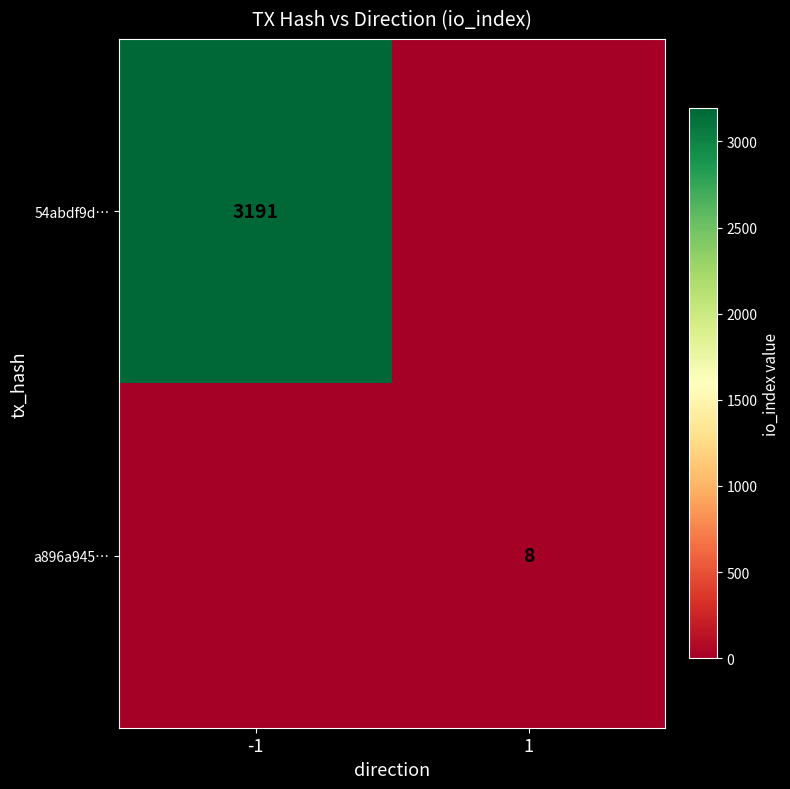

The a896a945… series shows 5 at 1. True or false?

False